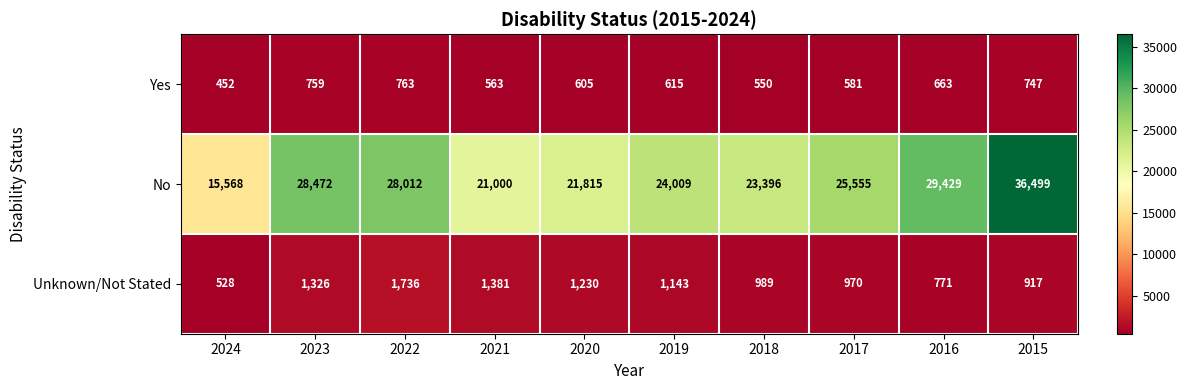

Which series changed the most between 2018 and 2016?

No